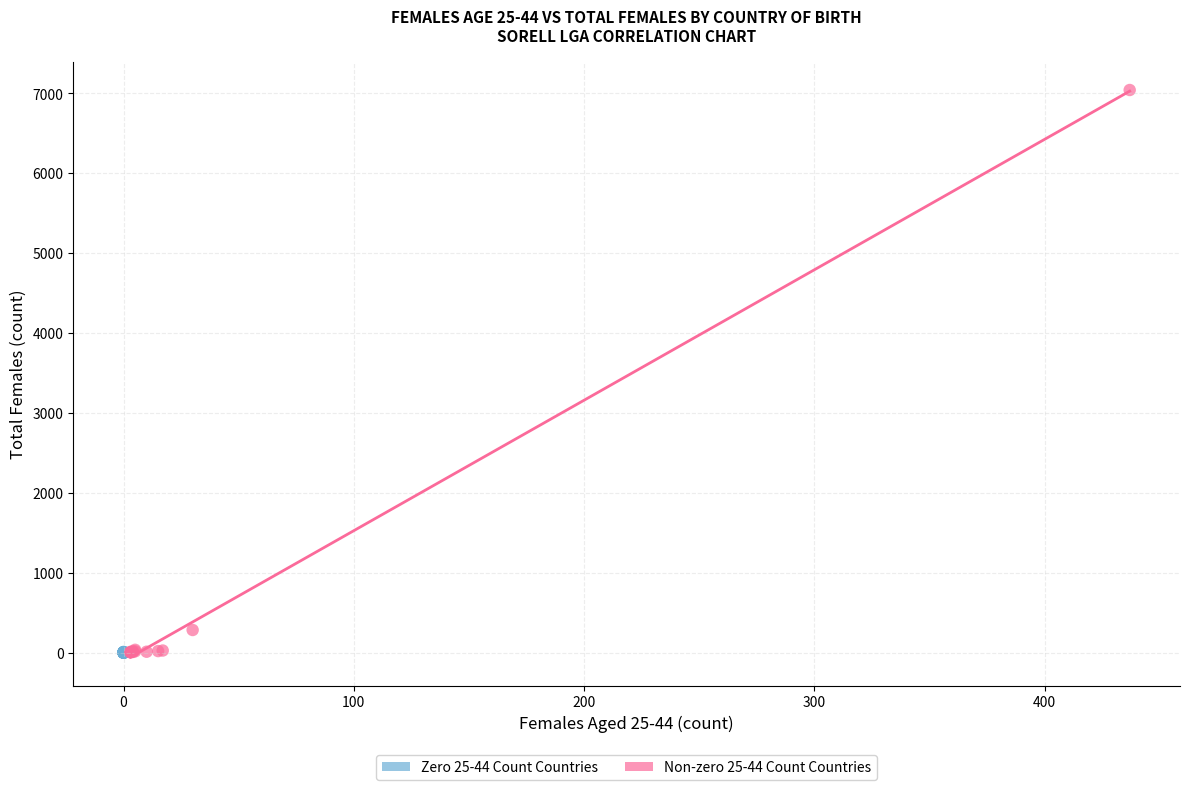

Which series has the largest Y range (max minus min)?

Non-zero 25-44 Count Countries